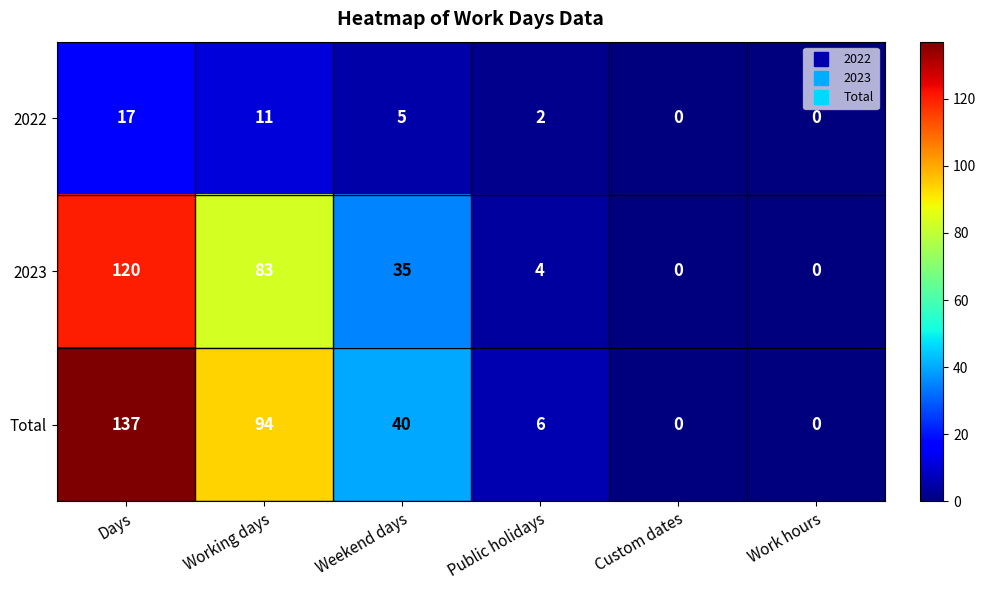

List the series in order of their peak value, lowest first.

2022, 2023, Total